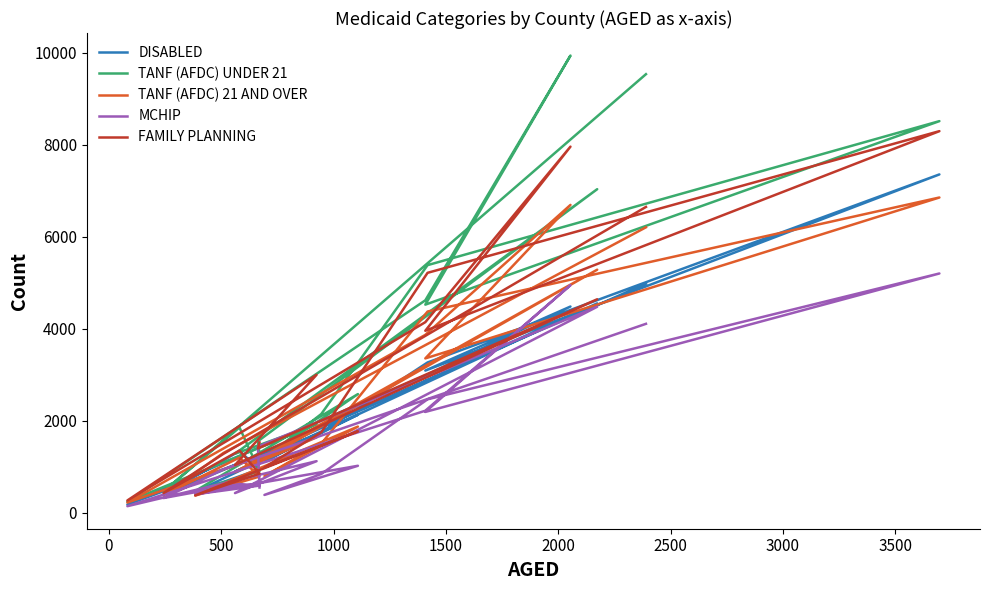

True or false: MCHIP has more than 2 interior local peaks.

True